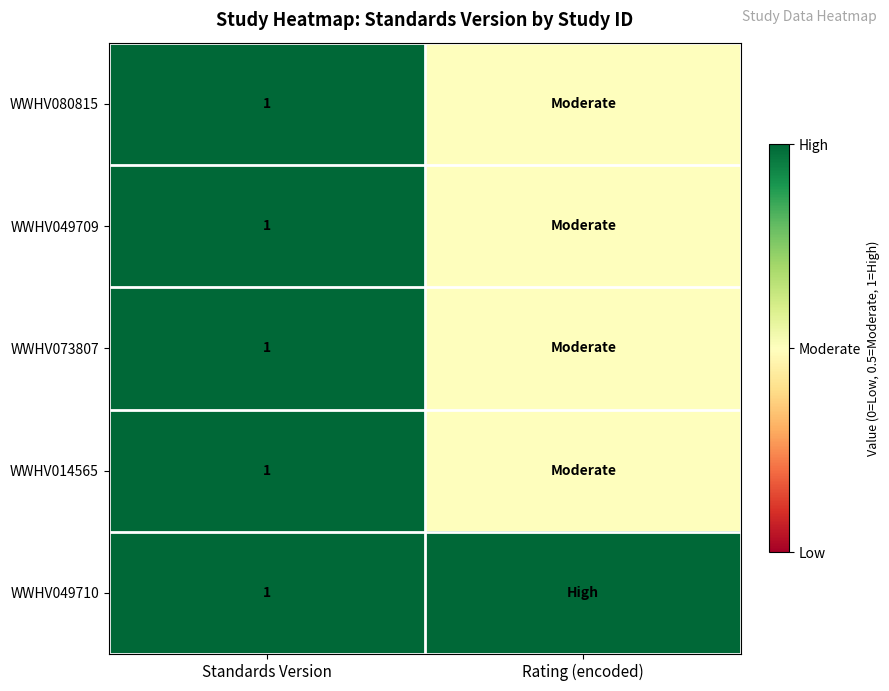

What is the total value across all series at Standards Version?

5.0